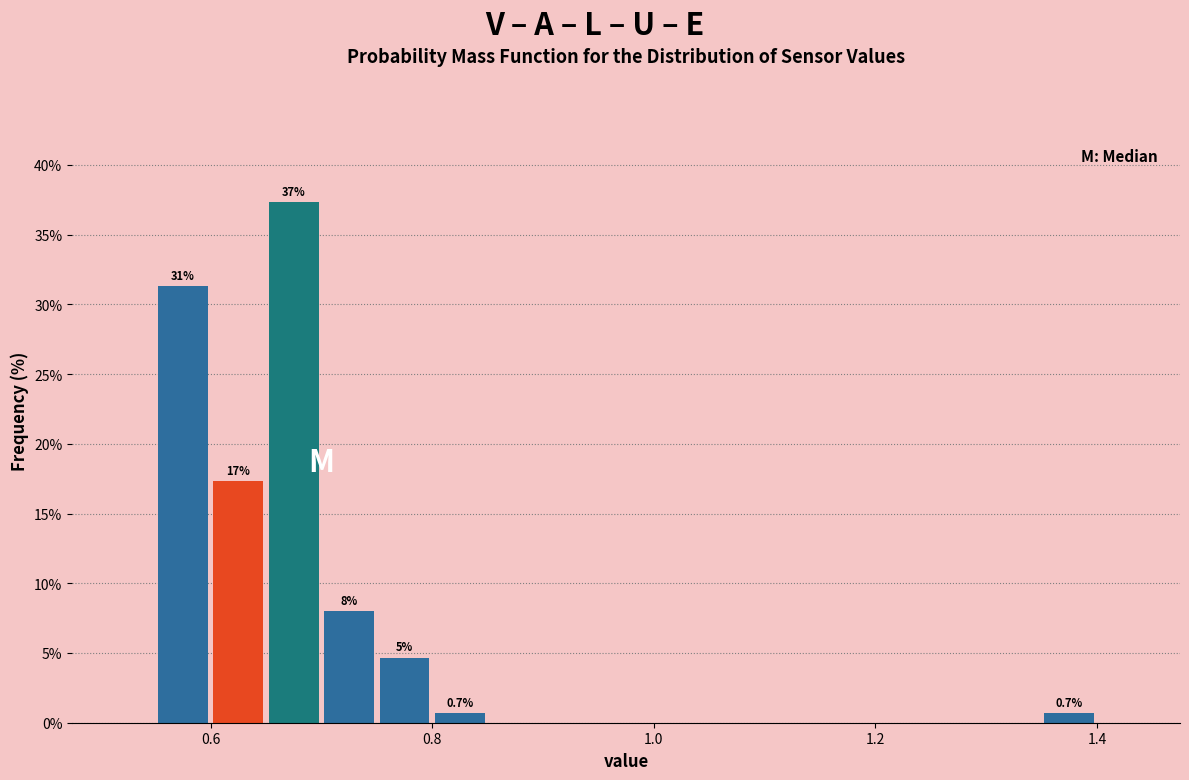

Around what value on the x-axis is the tallest bar? Give the approximate position of its centre, as read against the axis.

0.68